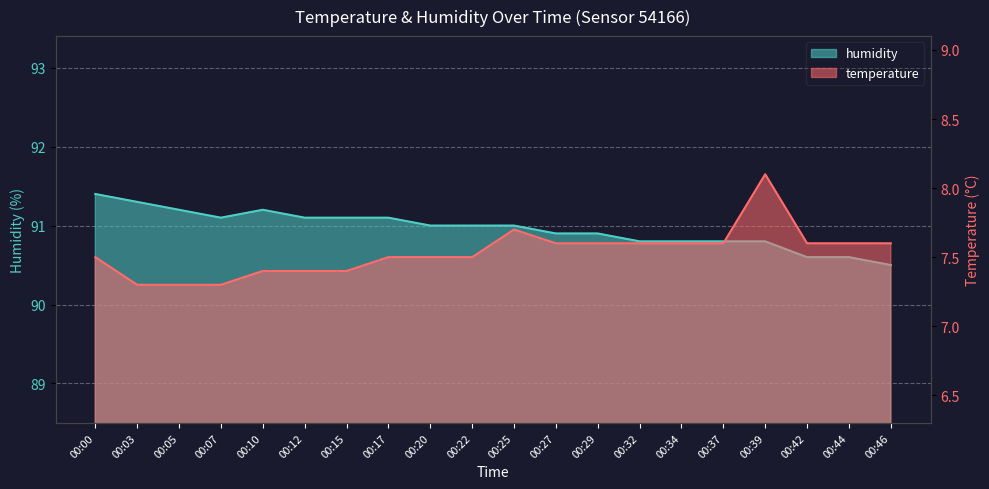

What is the total value across all series at 00:20?

98.5